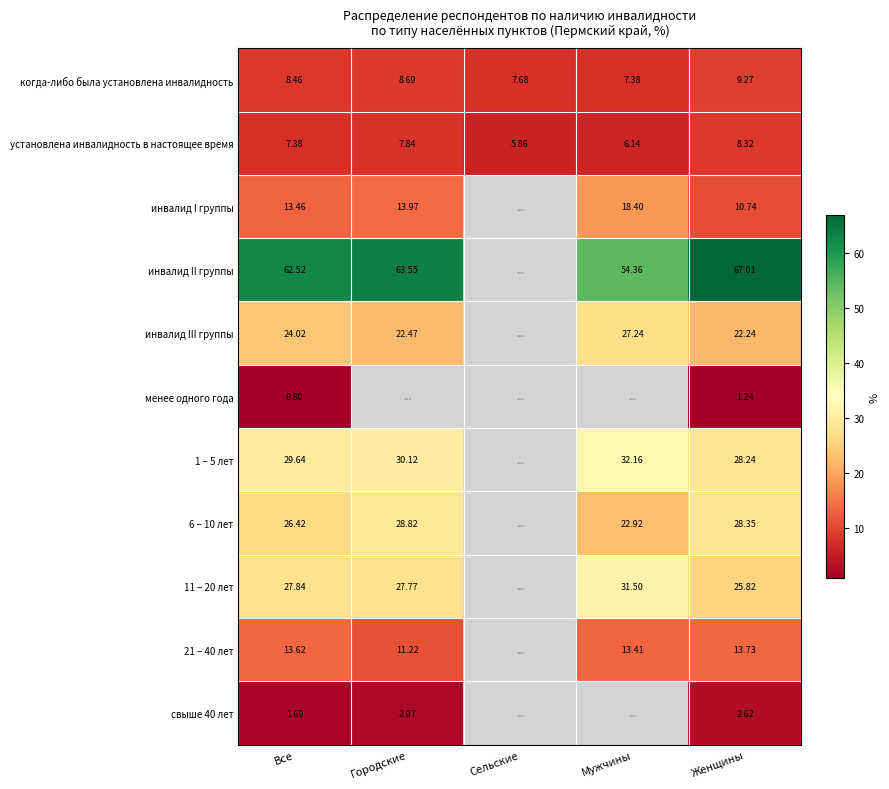

What is the greatest value displayed?

67.0